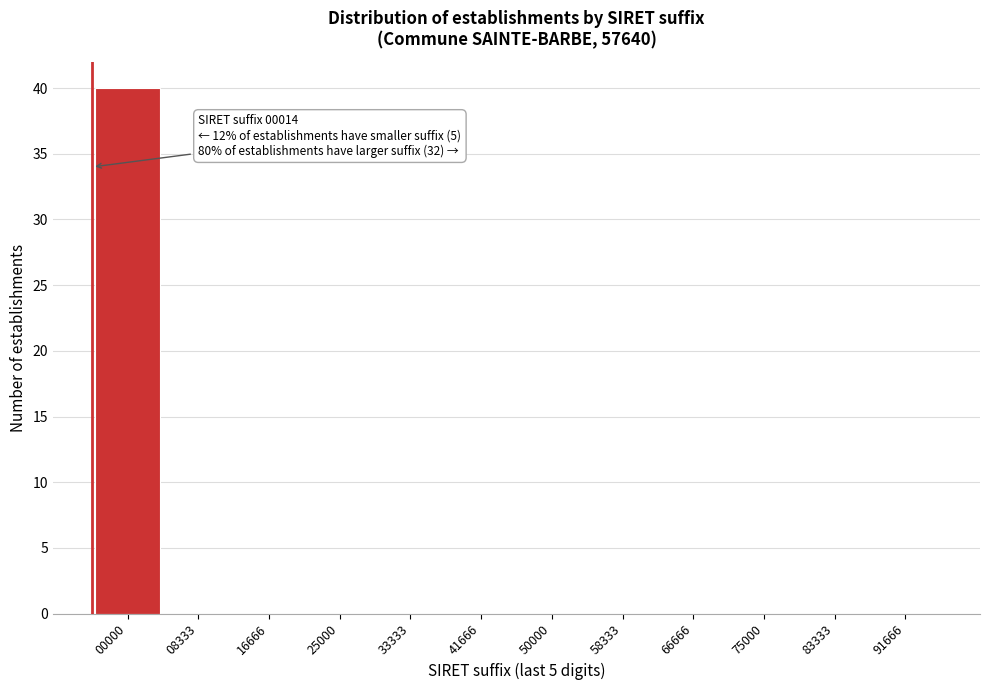

Reading left to right, extract all data points from this chart.

00000=40	08333=0	16666=0	25000=0	33333=0	41666=0	50000=0	58333=0	66666=0	75000=0	83333=0	91666=0